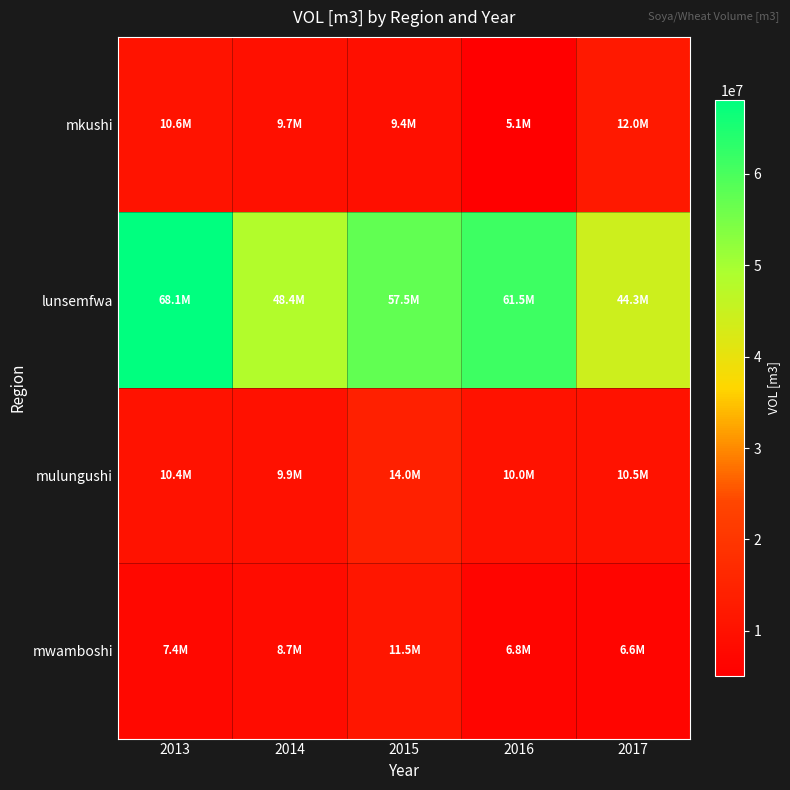

Rank the series at 2015 from highest to lowest value.

lunsemfwa, mulungushi, mwamboshi, mkushi